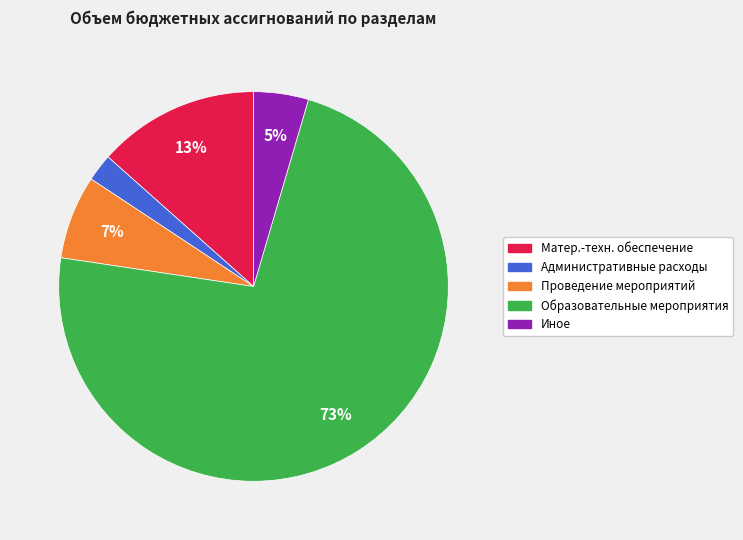

Is there any slice that represents more than half of the pie?

Yes